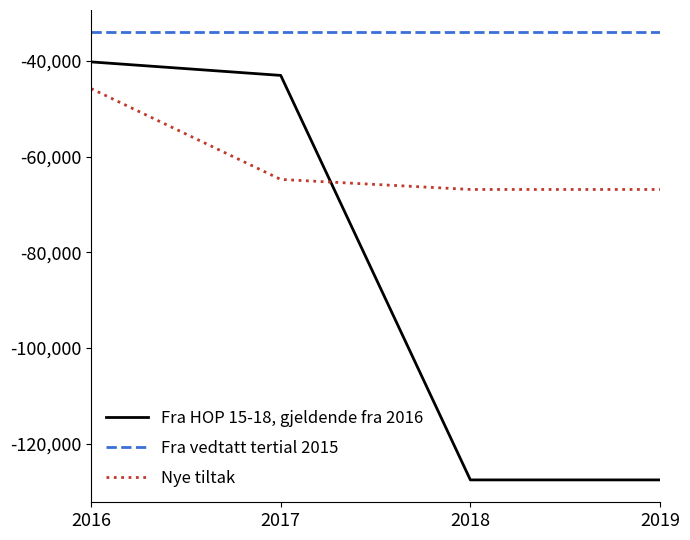

True or false: Nye tiltak has a value of -17159 at 2018.

False